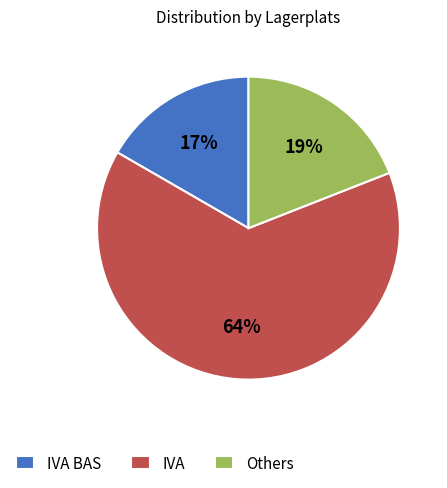

Which slice is the smallest?

IVA BAS